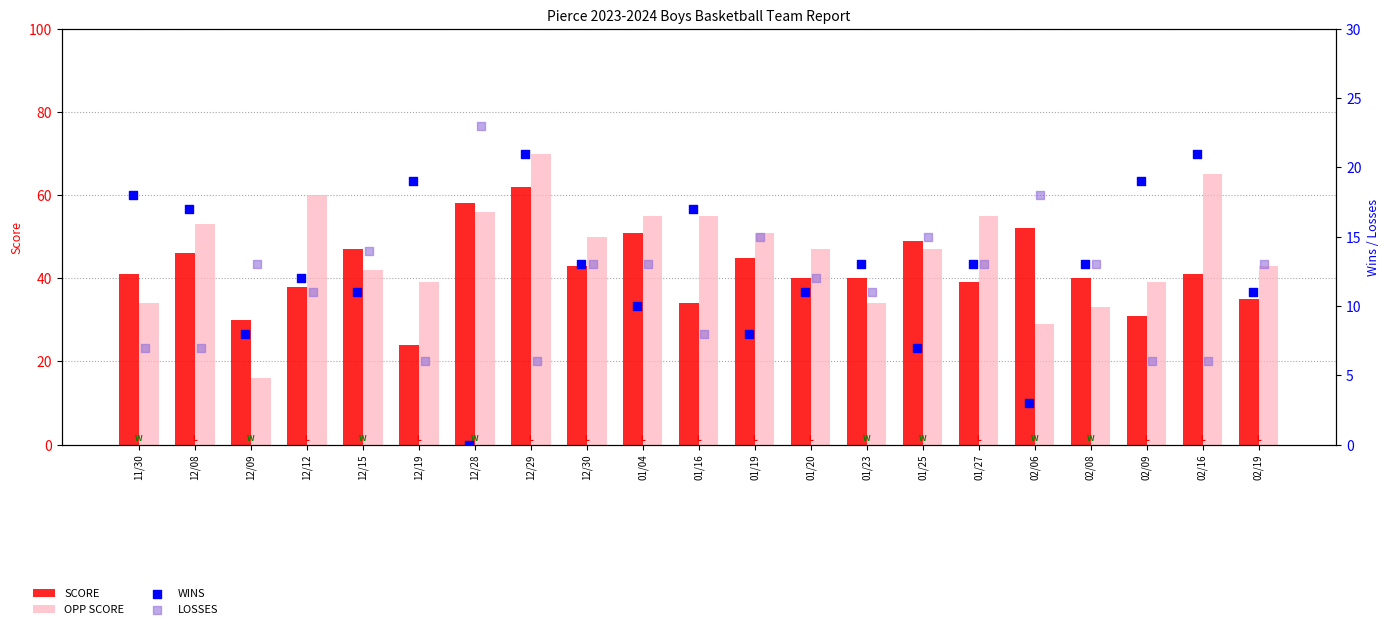

At which category is the sum across all series the highest?

12/29